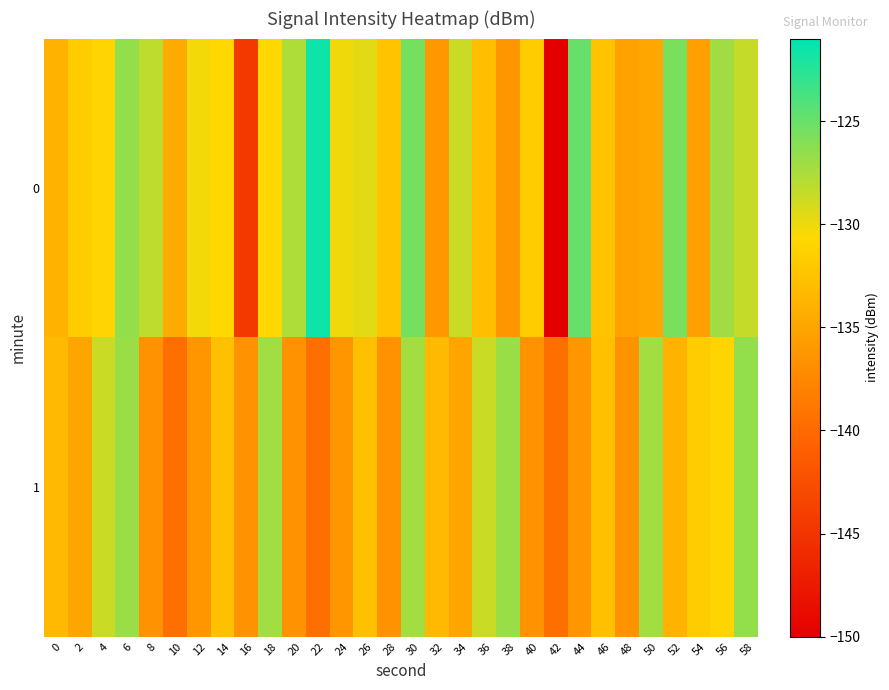

Reading left to right, what are all the values shown in this chart?

0: 0=-133.9	2=-131.7	4=-131.1	6=-126.6	8=-128.2	10=-134.5	12=-130.2	14=-130.7	16=-144.5	18=-130.7	20=-127.6	22=-121.5	24=-130.1	26=-129.5	28=-132.5	30=-125.5	32=-136.2	34=-128.6	36=-132.8	38=-136.3	40=-131.7	42=-150.0	44=-124.9	46=-132.5	48=-135.2	50=-134.9	52=-125.7	54=-135.5	56=-127.0	58=-128.5
1: 0=-133.3	2=-135.0	4=-128.6	6=-126.8	8=-136.5	10=-139.5	12=-136.2	14=-132.7	16=-136.6	18=-127.2	20=-136.5	22=-139.5	24=-136.2	26=-132.7	28=-136.6	30=-127.2	32=-133.3	34=-135.0	36=-128.6	38=-126.8	40=-136.5	42=-139.5	44=-136.2	46=-132.7	48=-136.6	50=-127.2	52=-133.9	54=-131.7	56=-131.1	58=-126.6